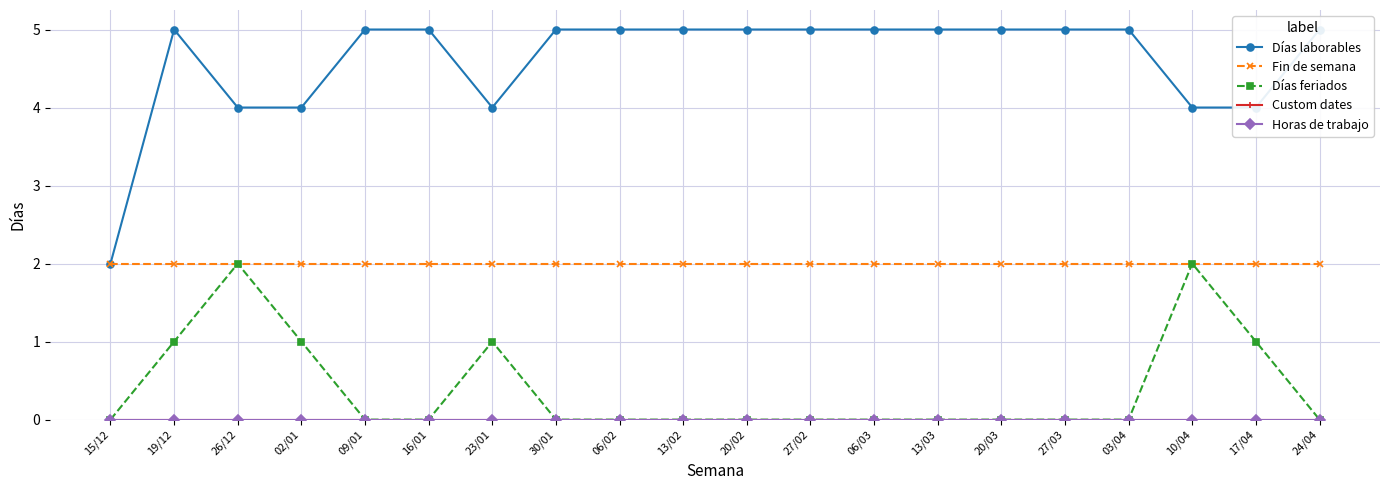

True or false: Custom dates and Fin de semana cross at least once.

False